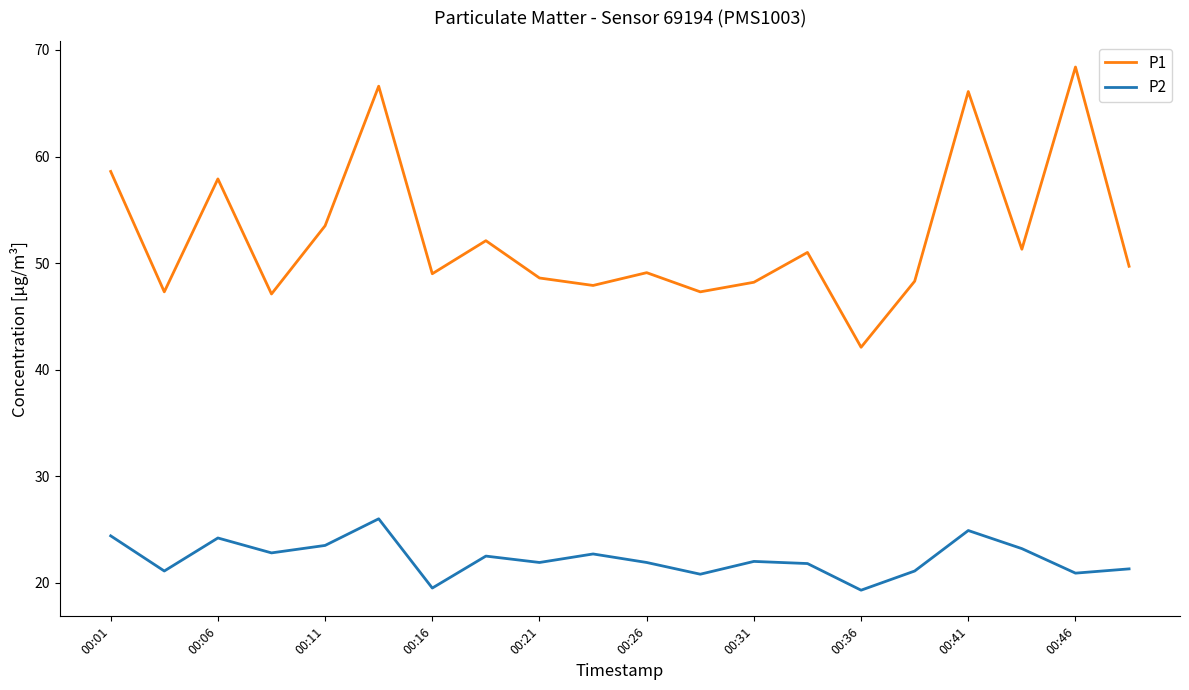

Which series has the widest spread of values?

P1